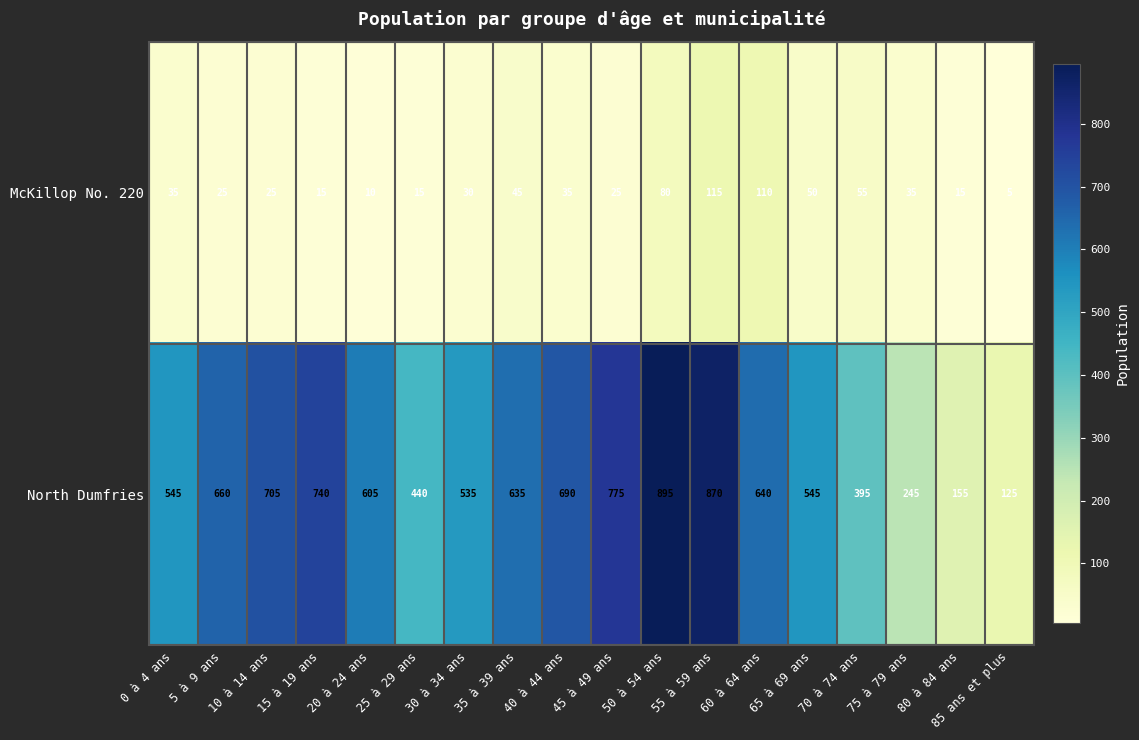

How many distinct data groups are displayed?

2